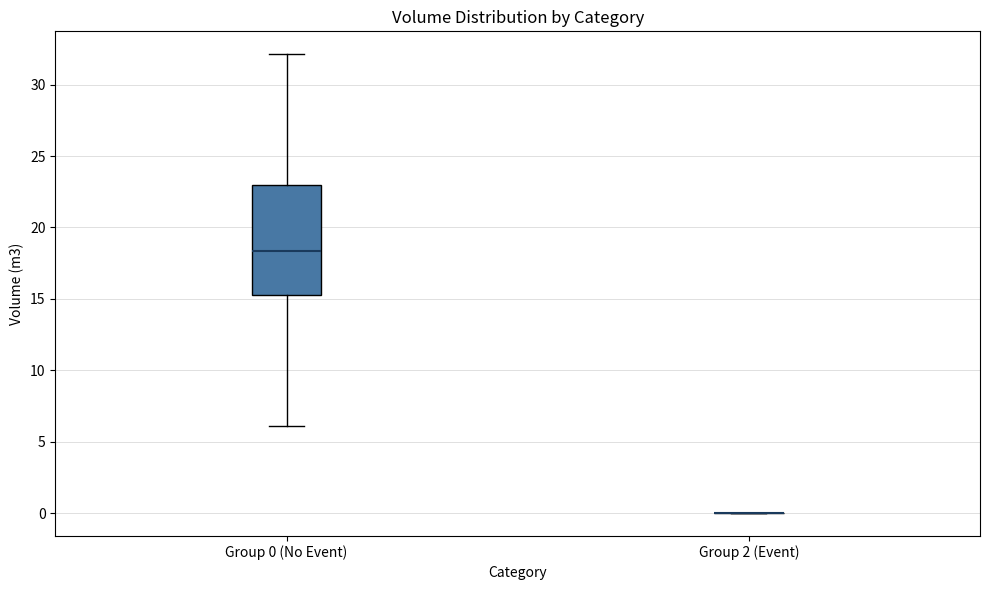

Which box is the tallest, from its lower edge to its upper edge?

Group 0 (No Event)